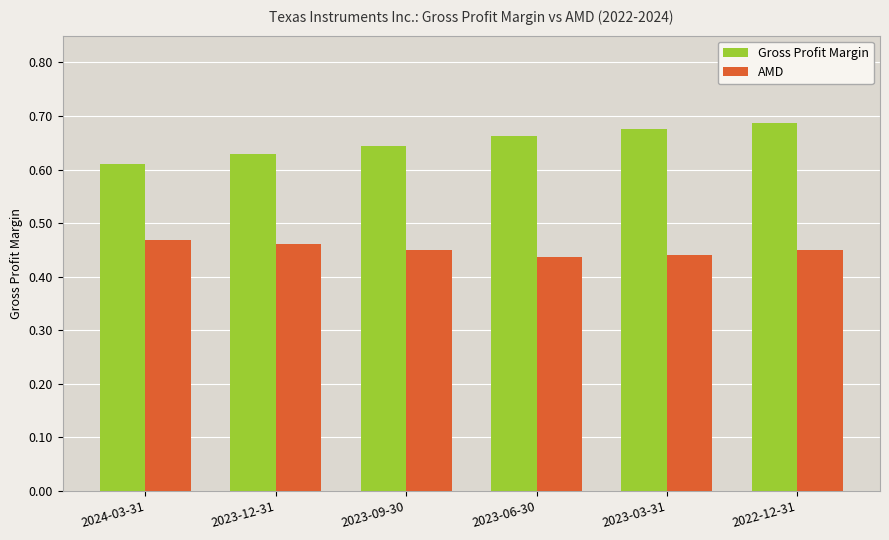

What is the total value across all series at 2024-03-31?

1.1